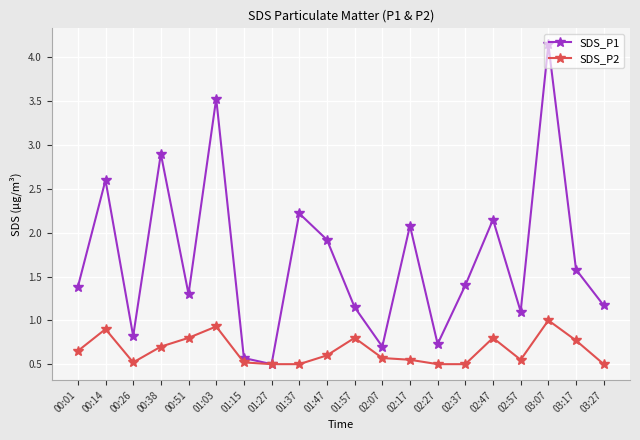

What is the average value of the SDS_P1 series?

1.7